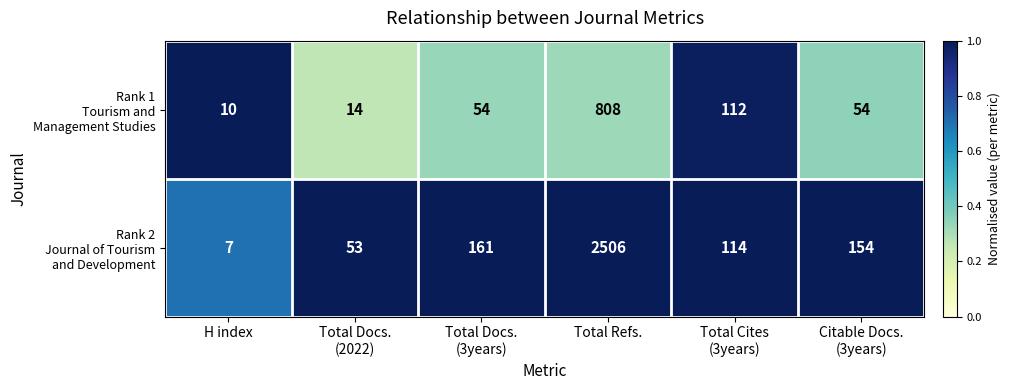

At which category is the sum across all series the highest?

Total Refs.